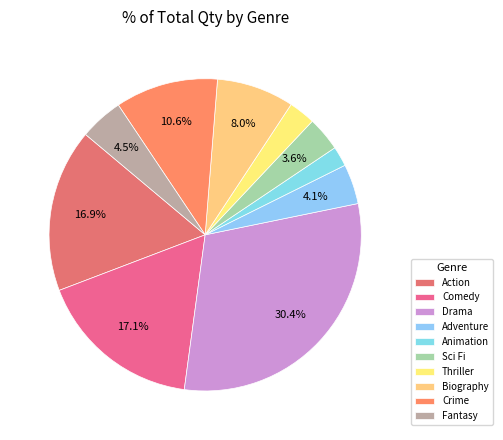

Between Action and Crime, which is larger?

Action